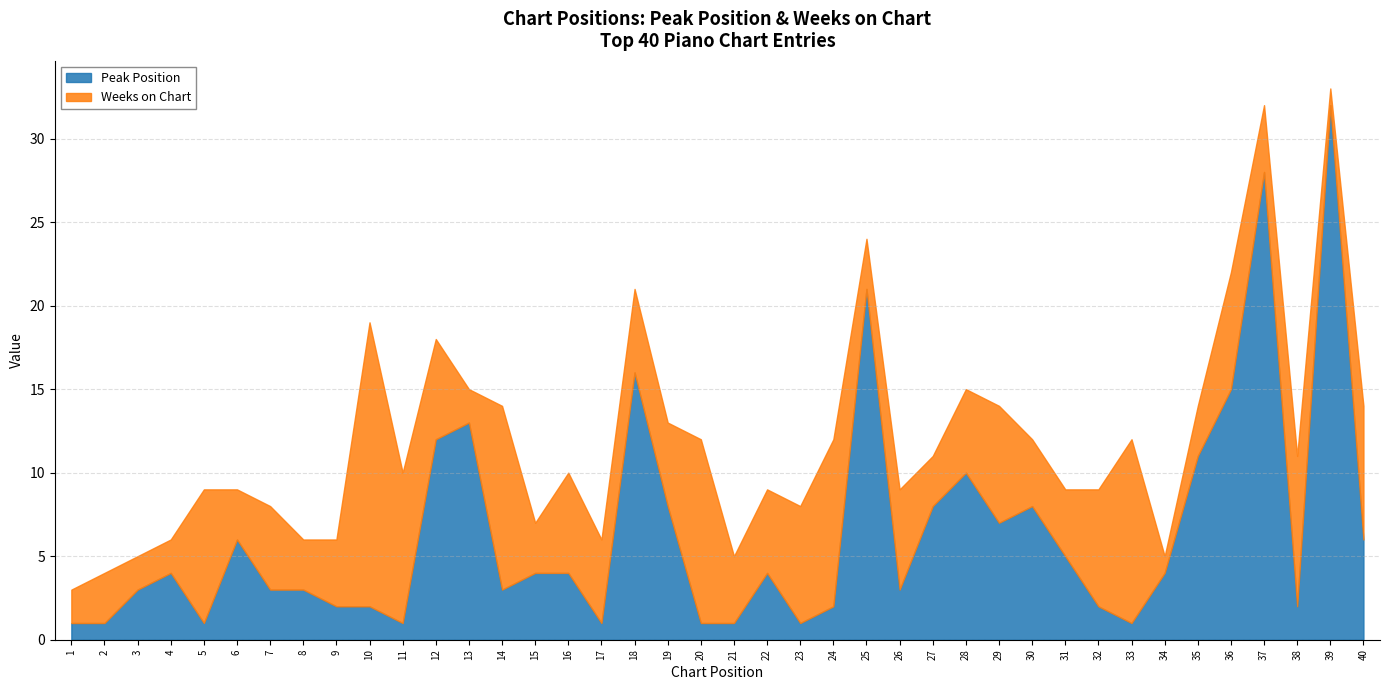

What is the sum of the Peak Position values at 35 and 29?

18